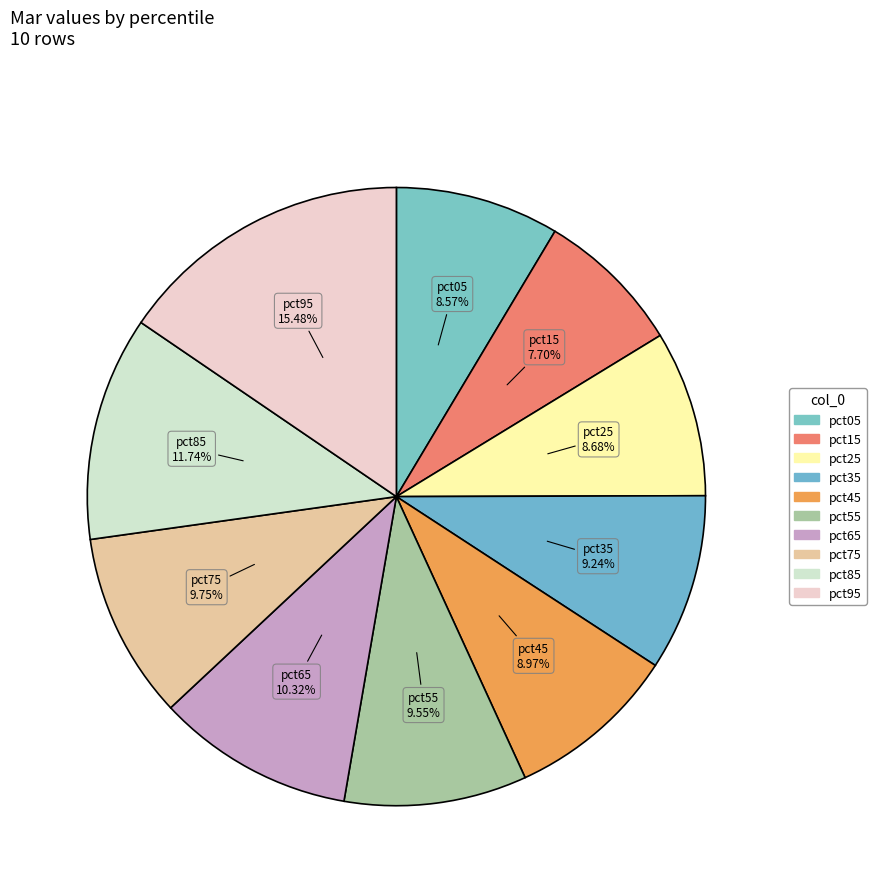

To the nearest percent, what portion does pct25 represent?

9%